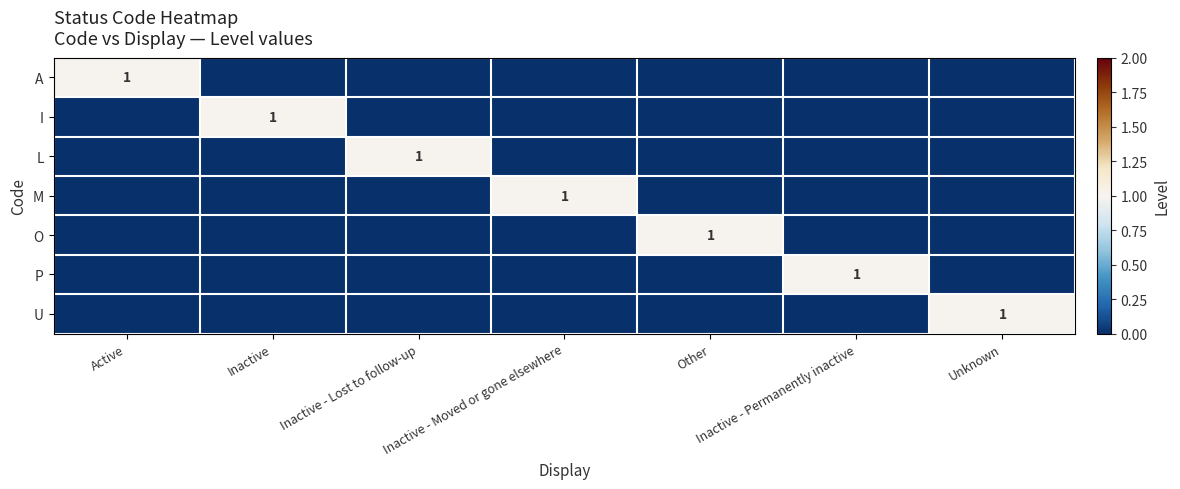

The U series shows 2 at Unknown. True or false?

False